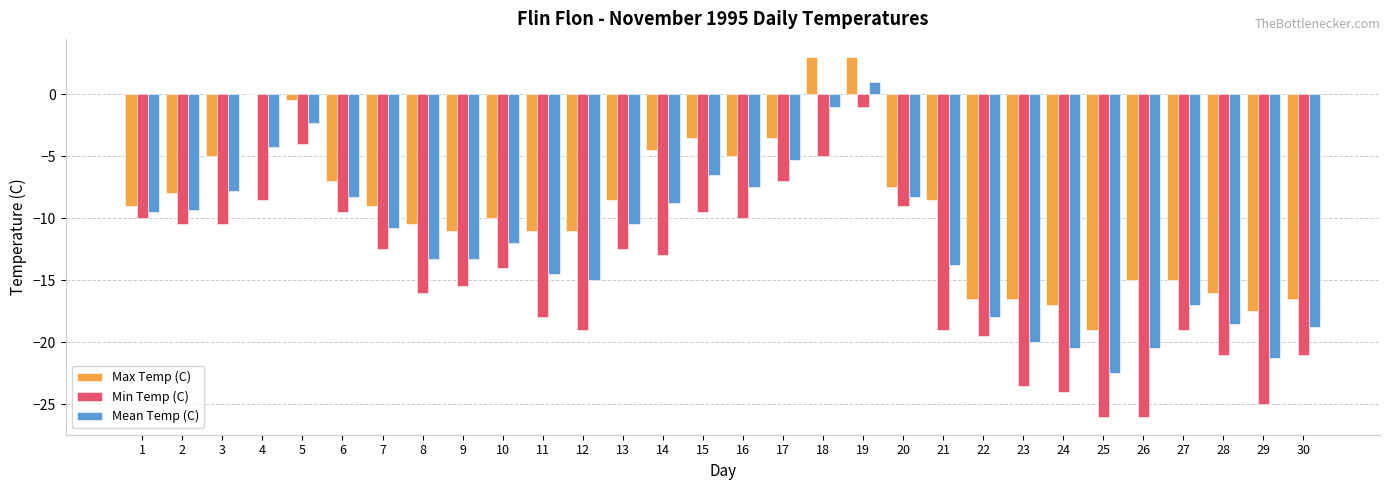

Which series changed the most between 18 and 21?

Min Temp (C)